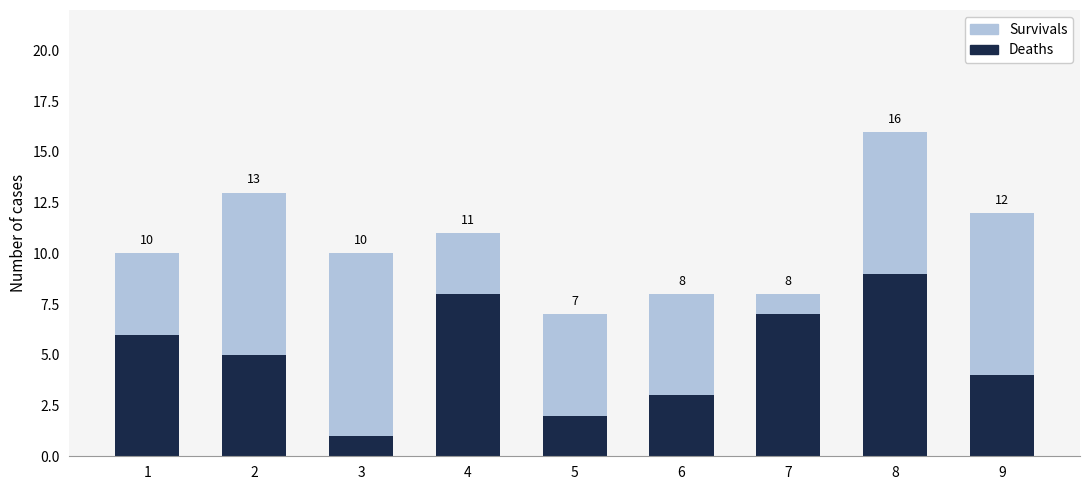

Rank the categories by Survivals value from lowest to highest.

7, 4, 1, 5, 6, 8, 2, 9, 3